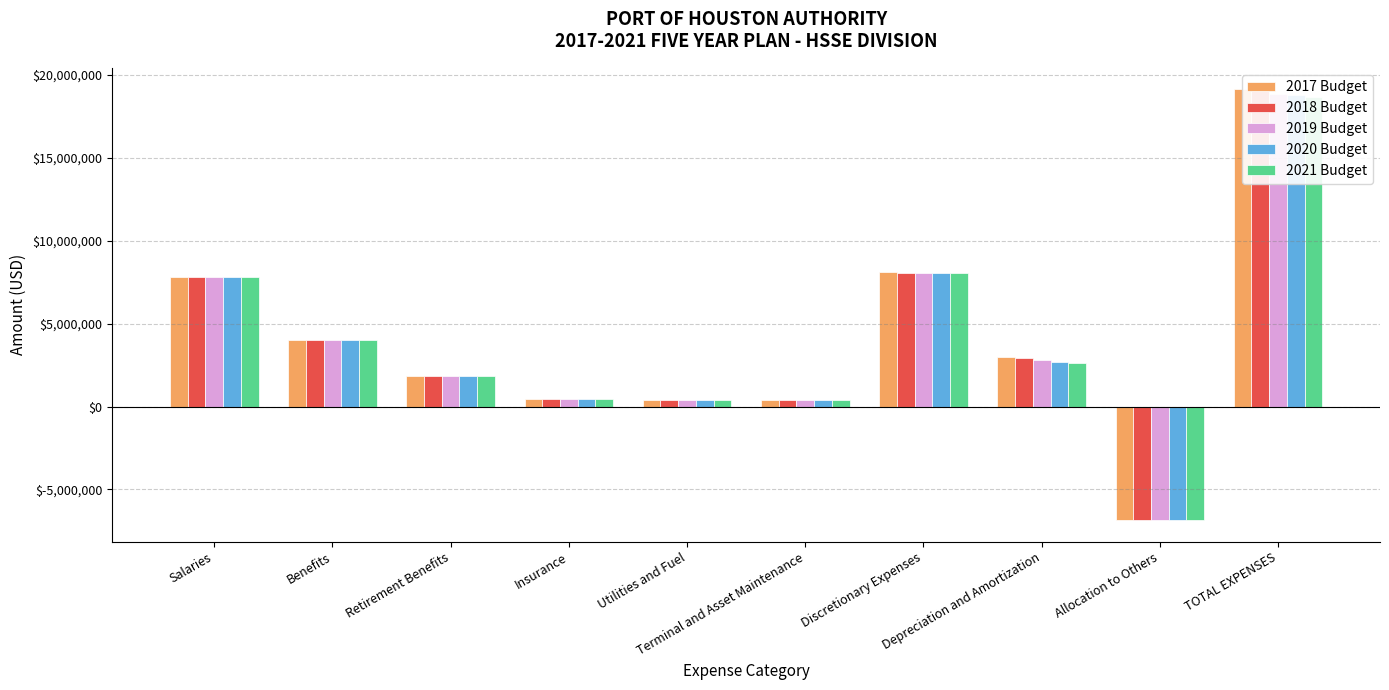

List the series in order of their overall mean, highest first.

2017 Budget, 2018 Budget, 2019 Budget, 2020 Budget, 2021 Budget